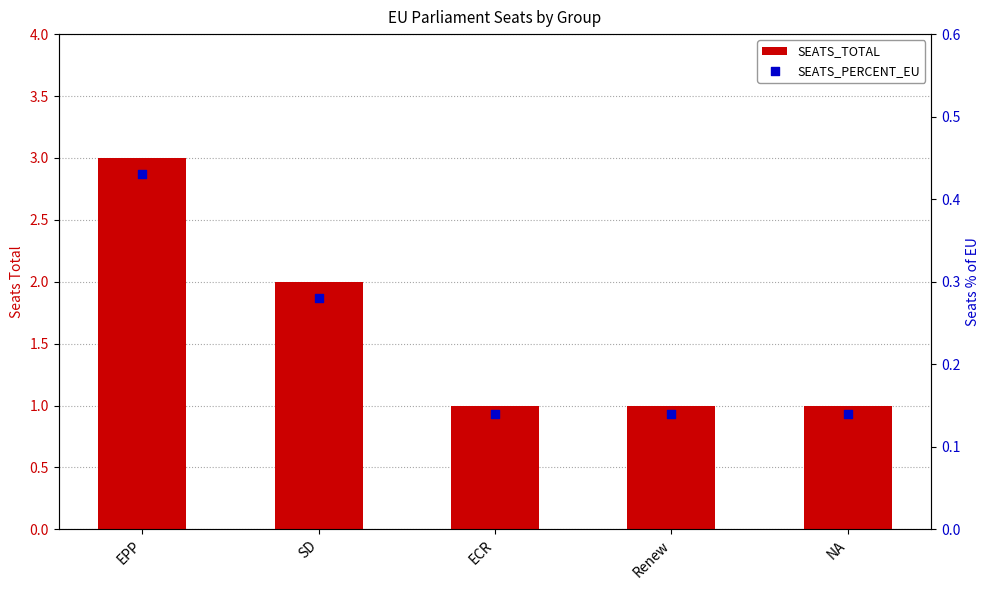

Which series contains the lowest Y value?

SEATS_PERCENT_EU